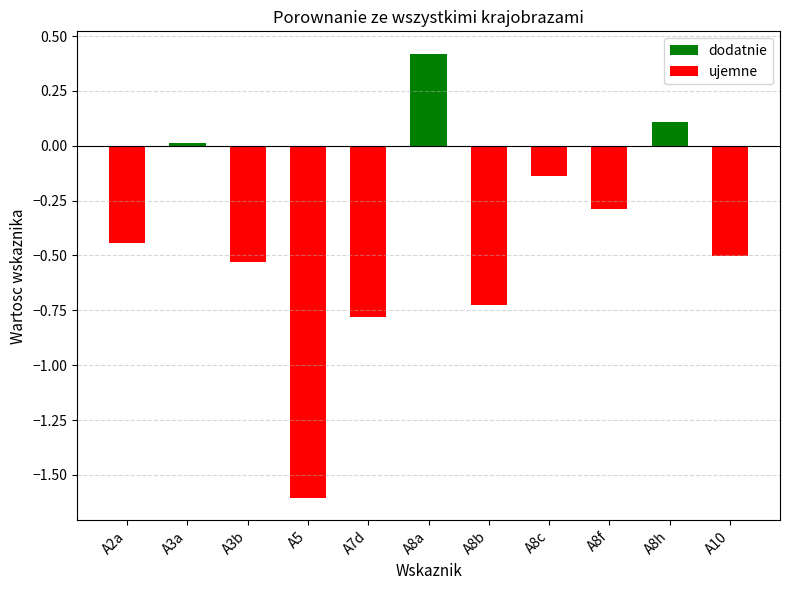

Which label corresponds to the smallest value in the chart?

A5